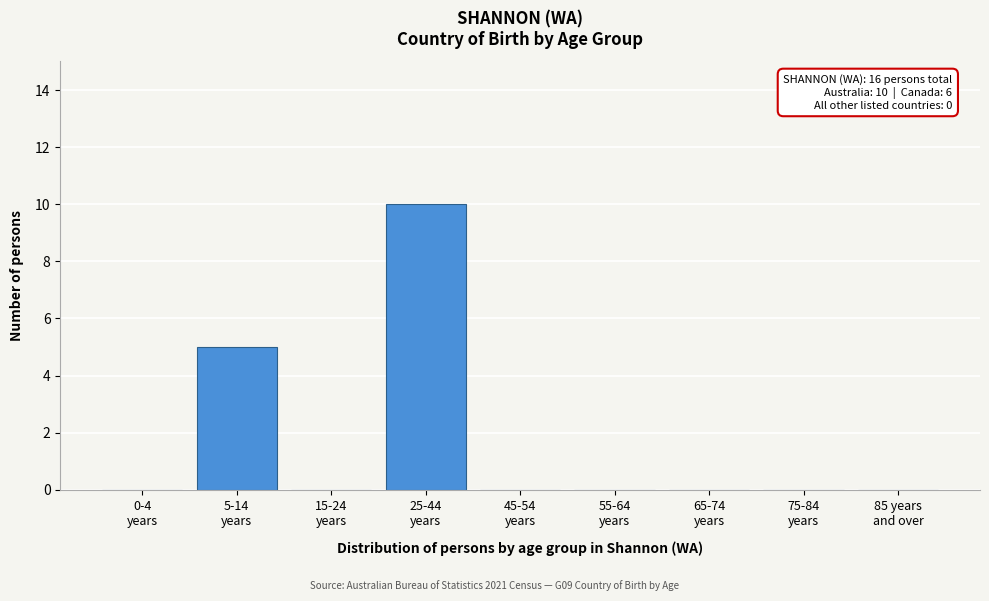

What is the sum of all values?

15